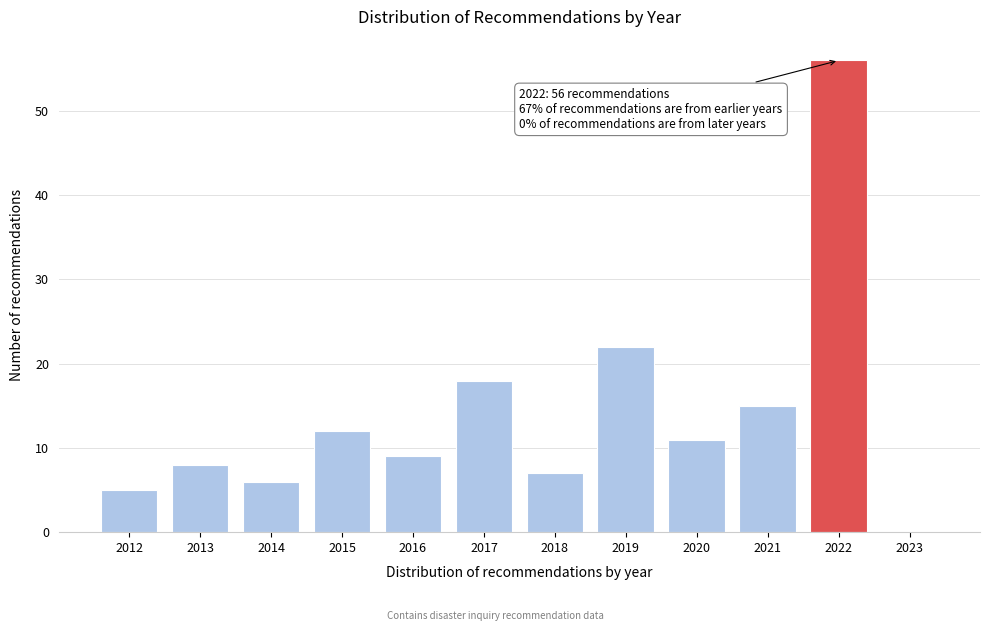

Reading right to left, what are all the values shown in this chart?

2023=0	2022=56	2021=15	2020=11	2019=22	2018=7	2017=18	2016=9	2015=12	2014=6	2013=8	2012=5